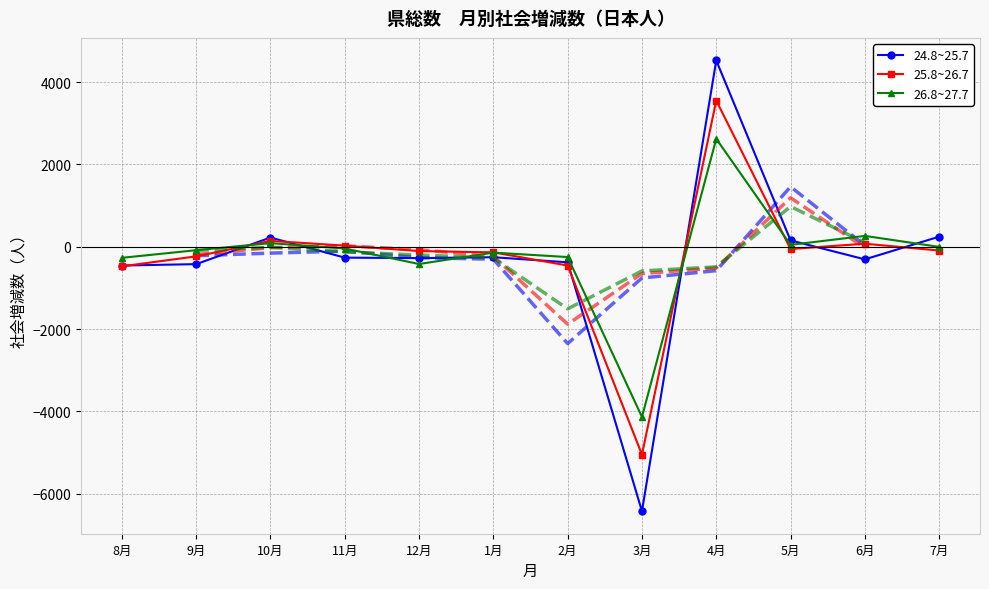

At which category does 26.8~27.7 reach its first local peak?

10月